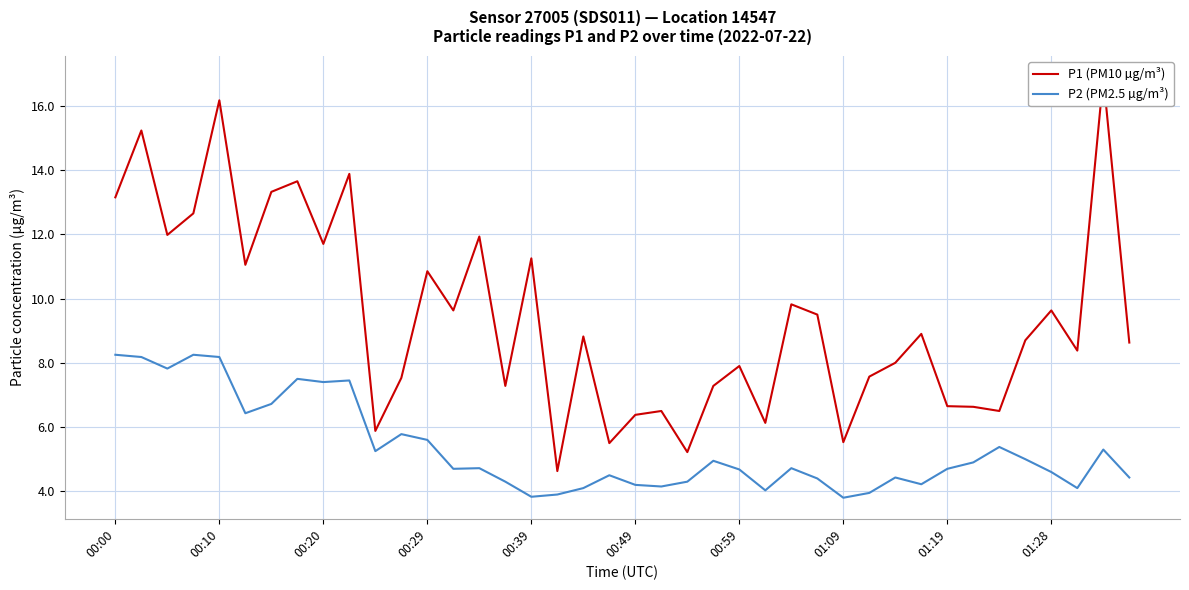

At how many categories does at least one series exceed 9?

18